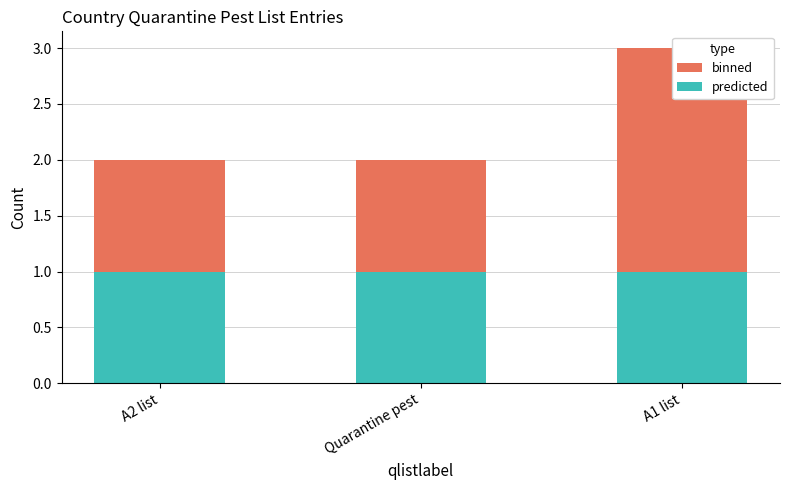

How many groups of bars are there?

3